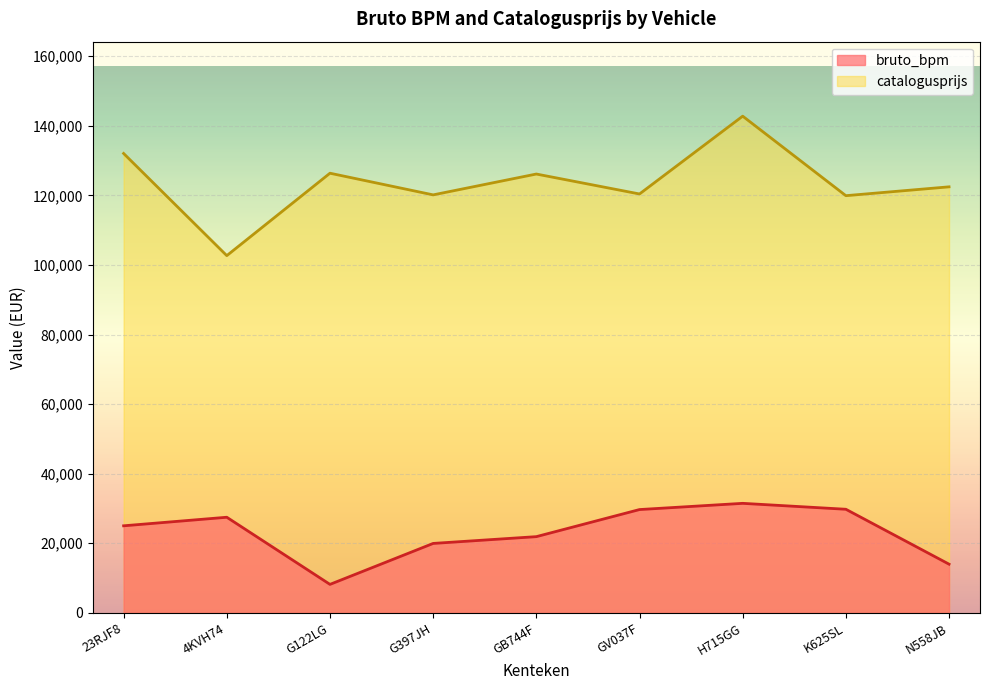

True or false: catalogusprijs and bruto_bpm intersect in this chart.

False